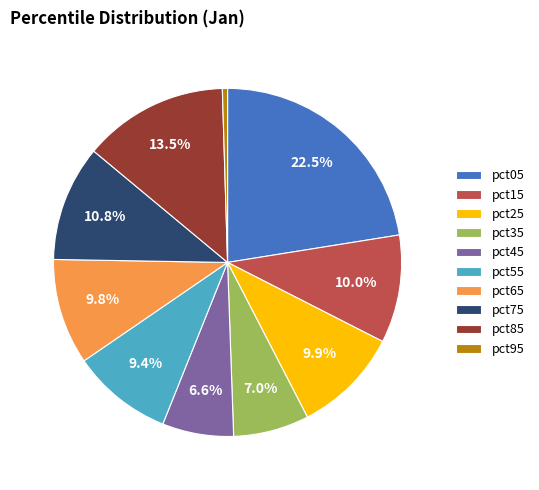

To the nearest percent, what percentage of the pie is pct25?

10%